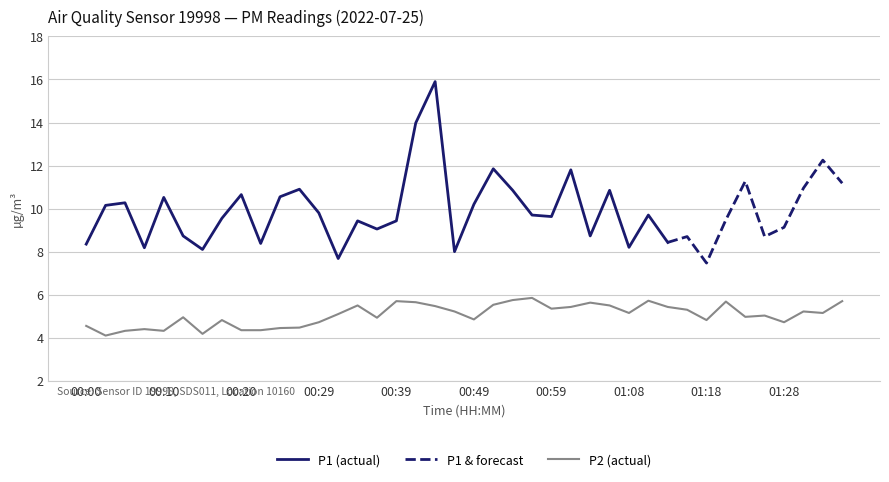

True or false: P2 (actual) has a value of 4.3 at 00:20.

True